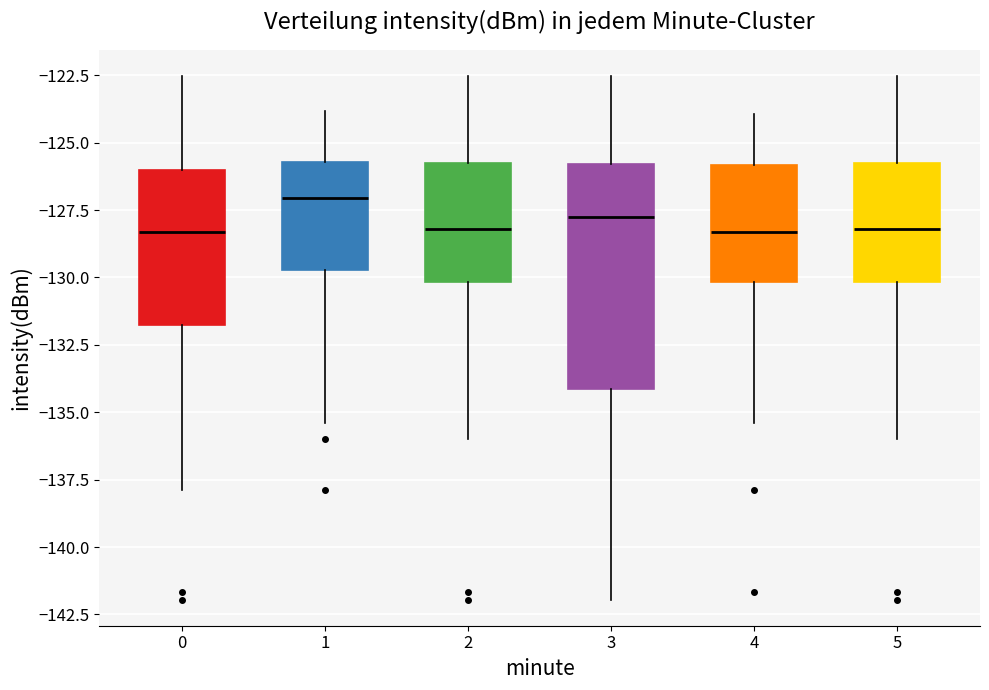

Which box is the tallest, from its lower edge to its upper edge?

3